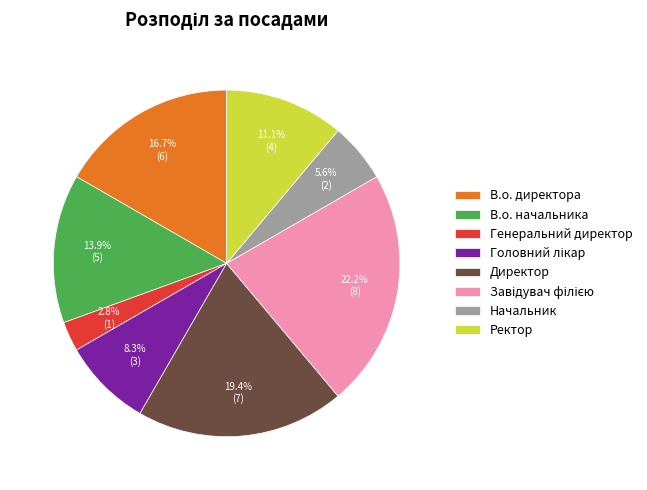

How many segments does this pie chart have?

8